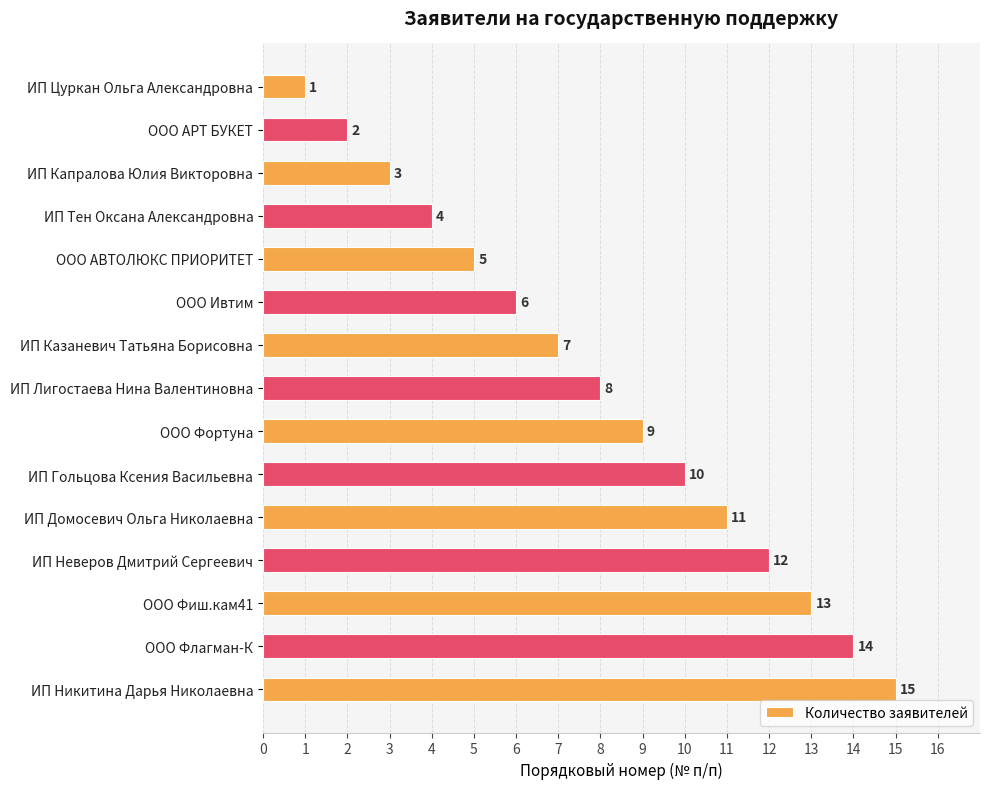

How many bars are there in total?

15